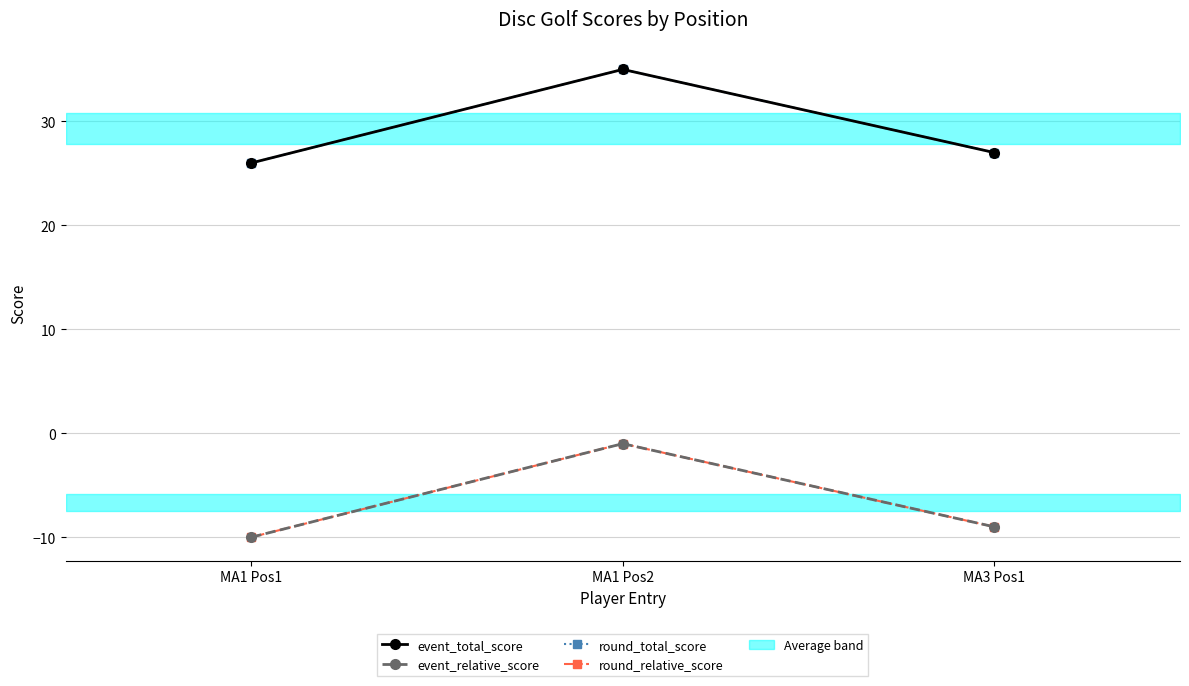

Reading right to left, extract all data points from this chart.

event_total_score: MA3 Pos1=27	MA1 Pos2=35	MA1 Pos1=26
event_relative_score: MA3 Pos1=-9	MA1 Pos2=-1	MA1 Pos1=-10
round_total_score: MA3 Pos1=27	MA1 Pos2=35	MA1 Pos1=26
round_relative_score: MA3 Pos1=-9	MA1 Pos2=-1	MA1 Pos1=-10